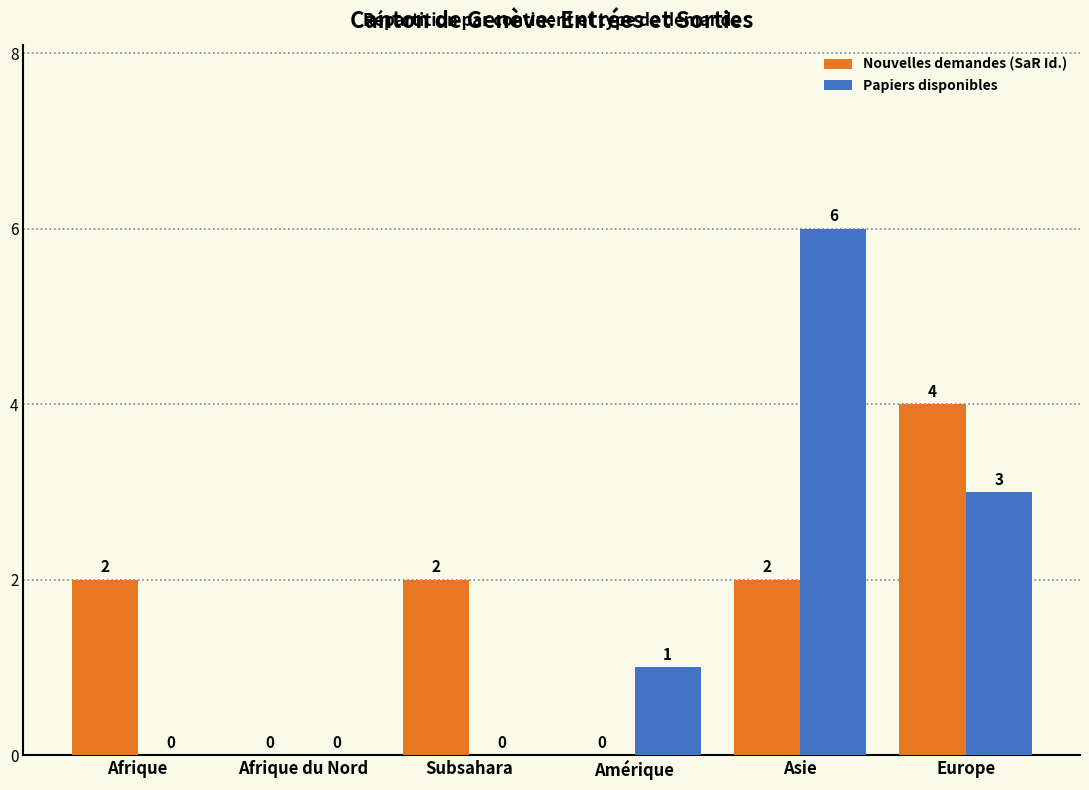

What is the sum of all Nouvelles demandes (SaR Id.) values?

10